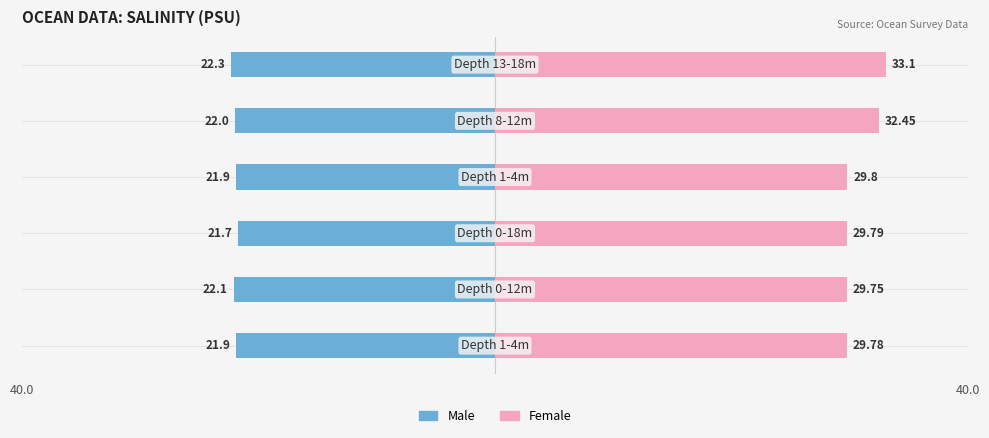

What is the spread (max minus min) of values at 3?

51.7